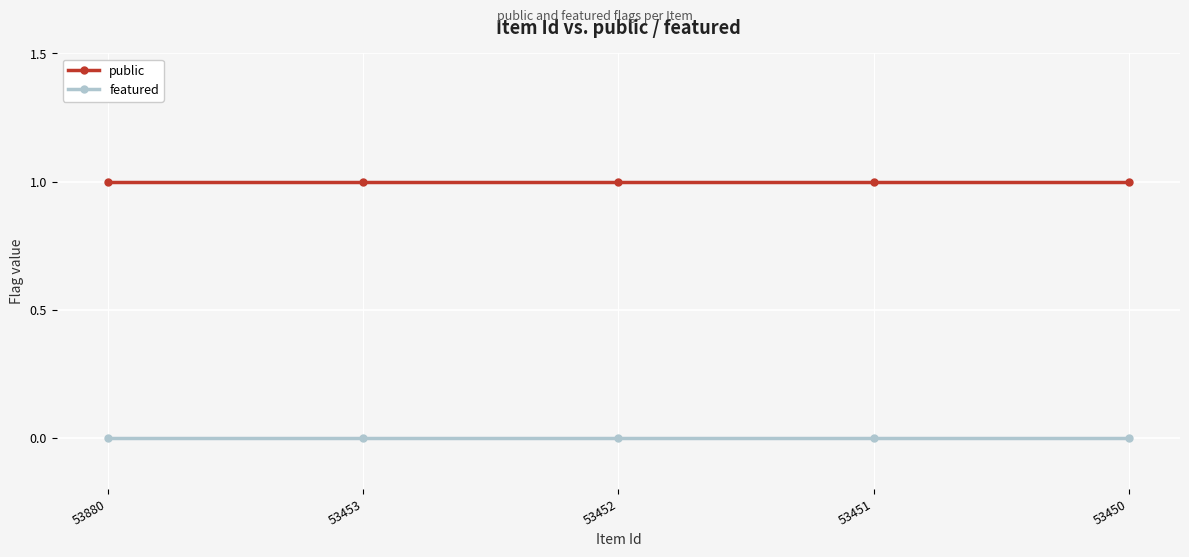

Rank the series by their maximum value, from highest to lowest.

public, featured